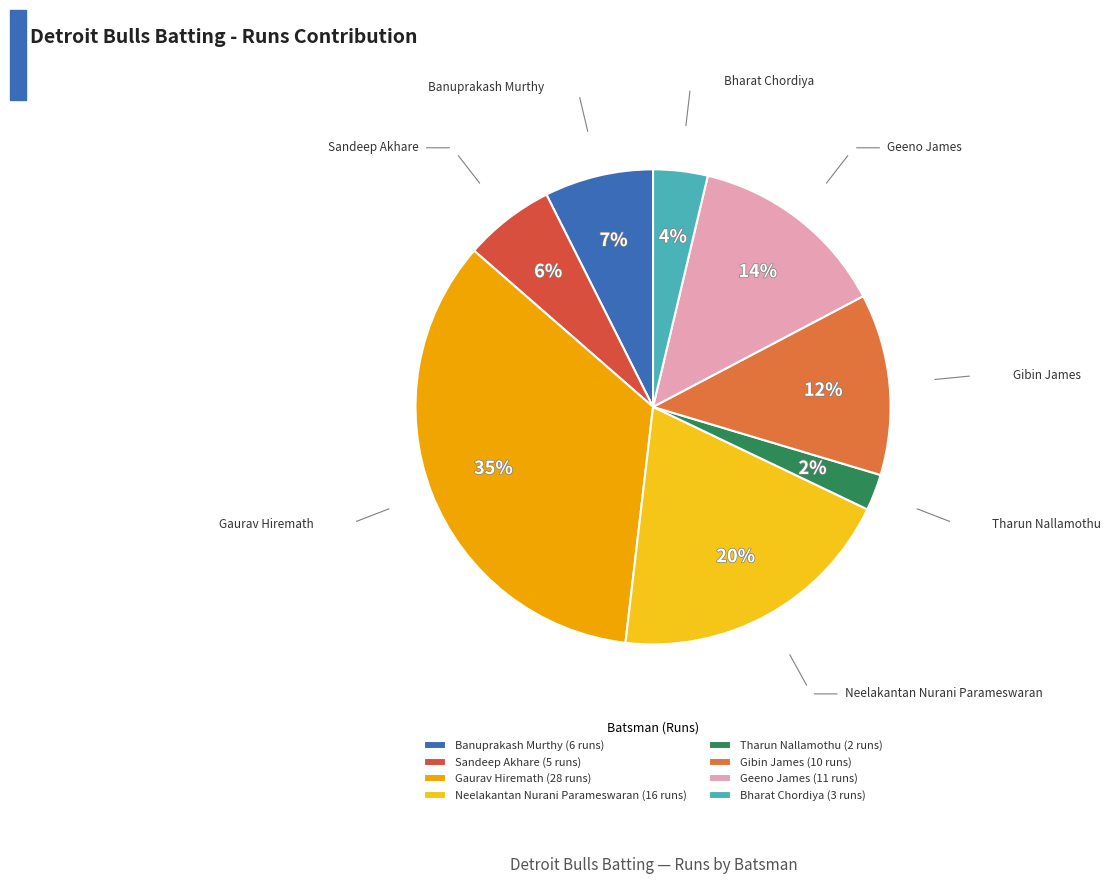

Count the number of slices in the pie.

8